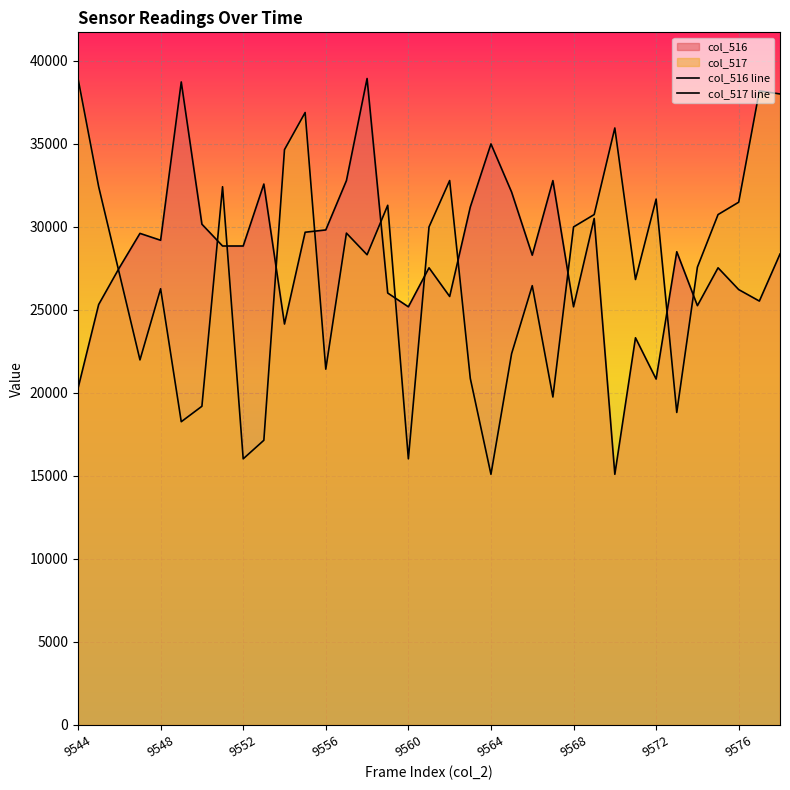

At how many categories does at least one series exceed 21110?

35